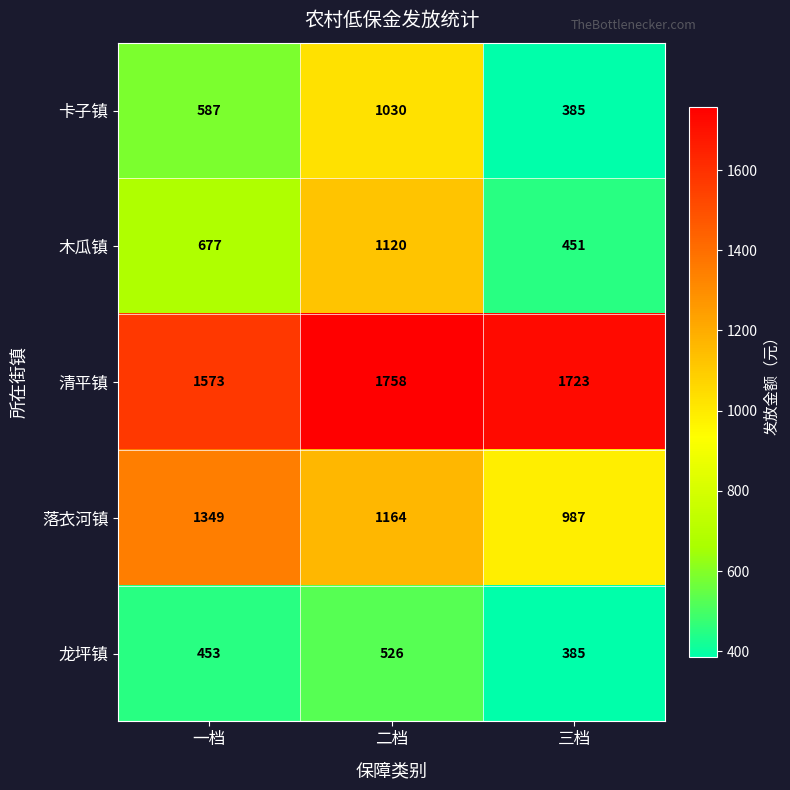

The 龙坪镇 series shows 738 at 一档. True or false?

False